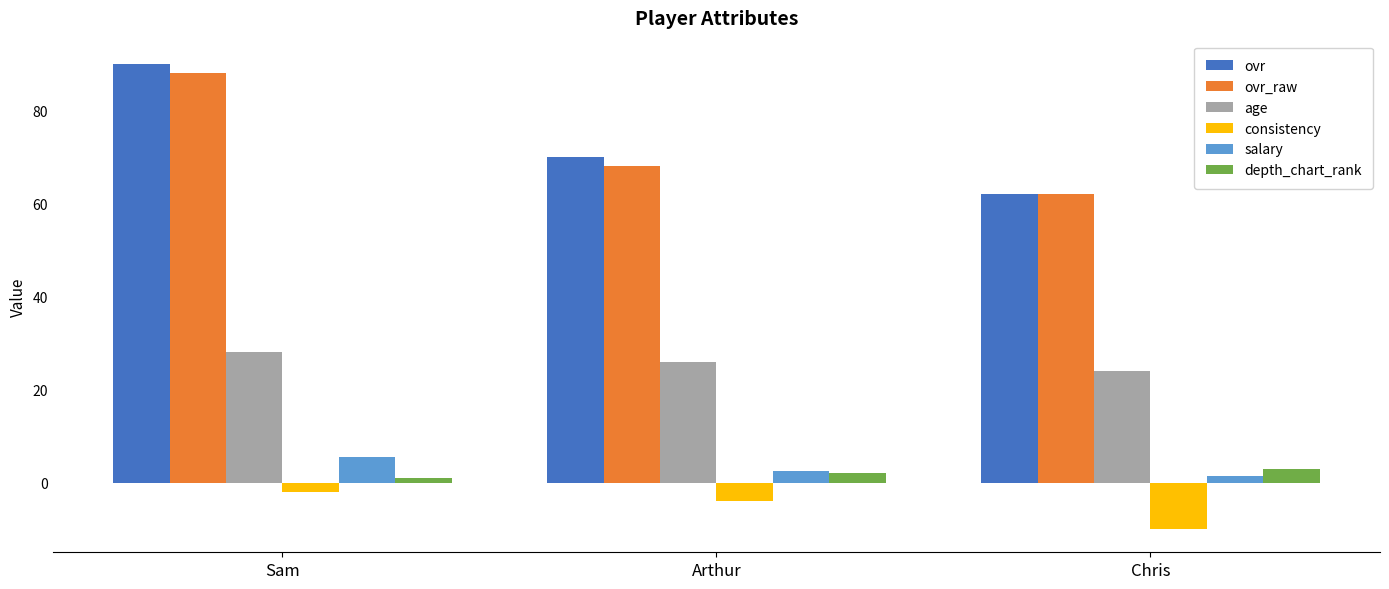

Which label corresponds to the largest value in the chart?

Sam